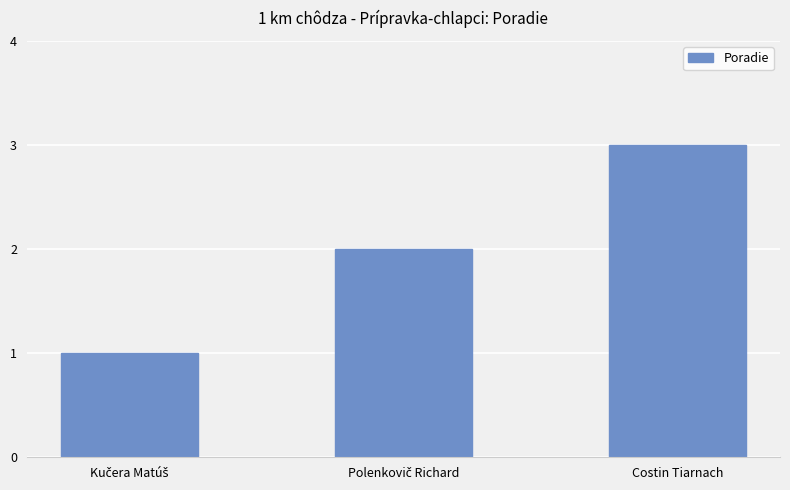

Which category has the highest value across all series?

Costin Tiarnach